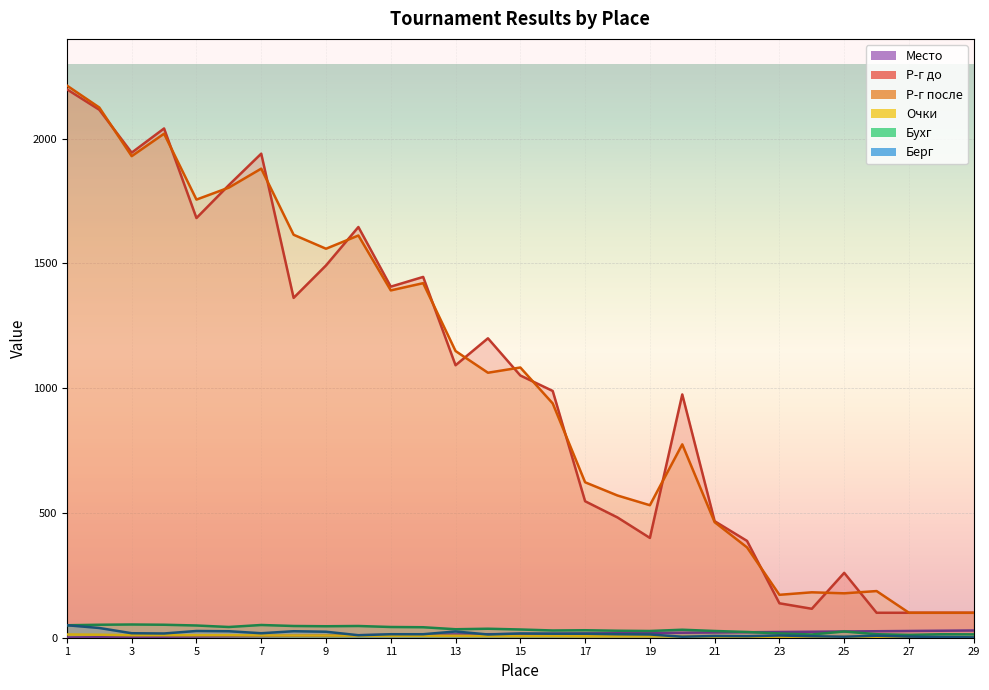

Which series has the largest range (max minus min)?

Р-г после